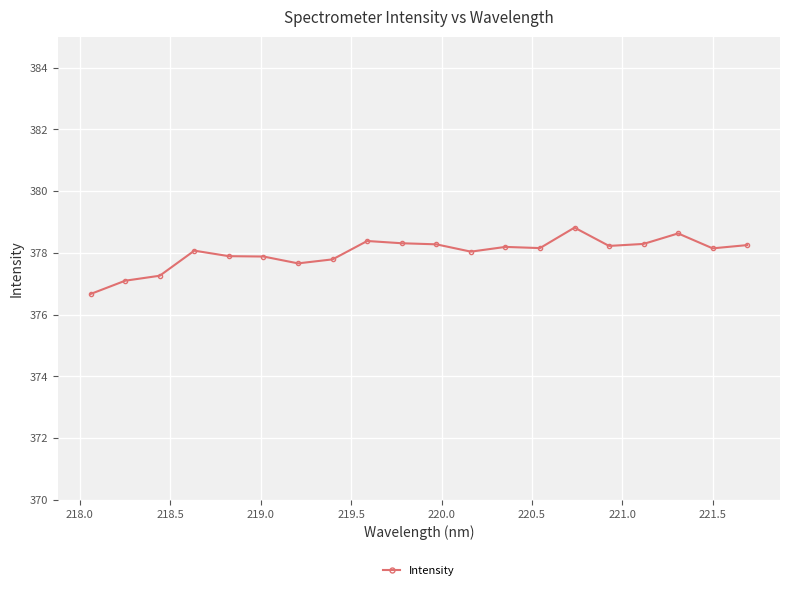

What is the difference between the second highest and second lowest values?

1.5